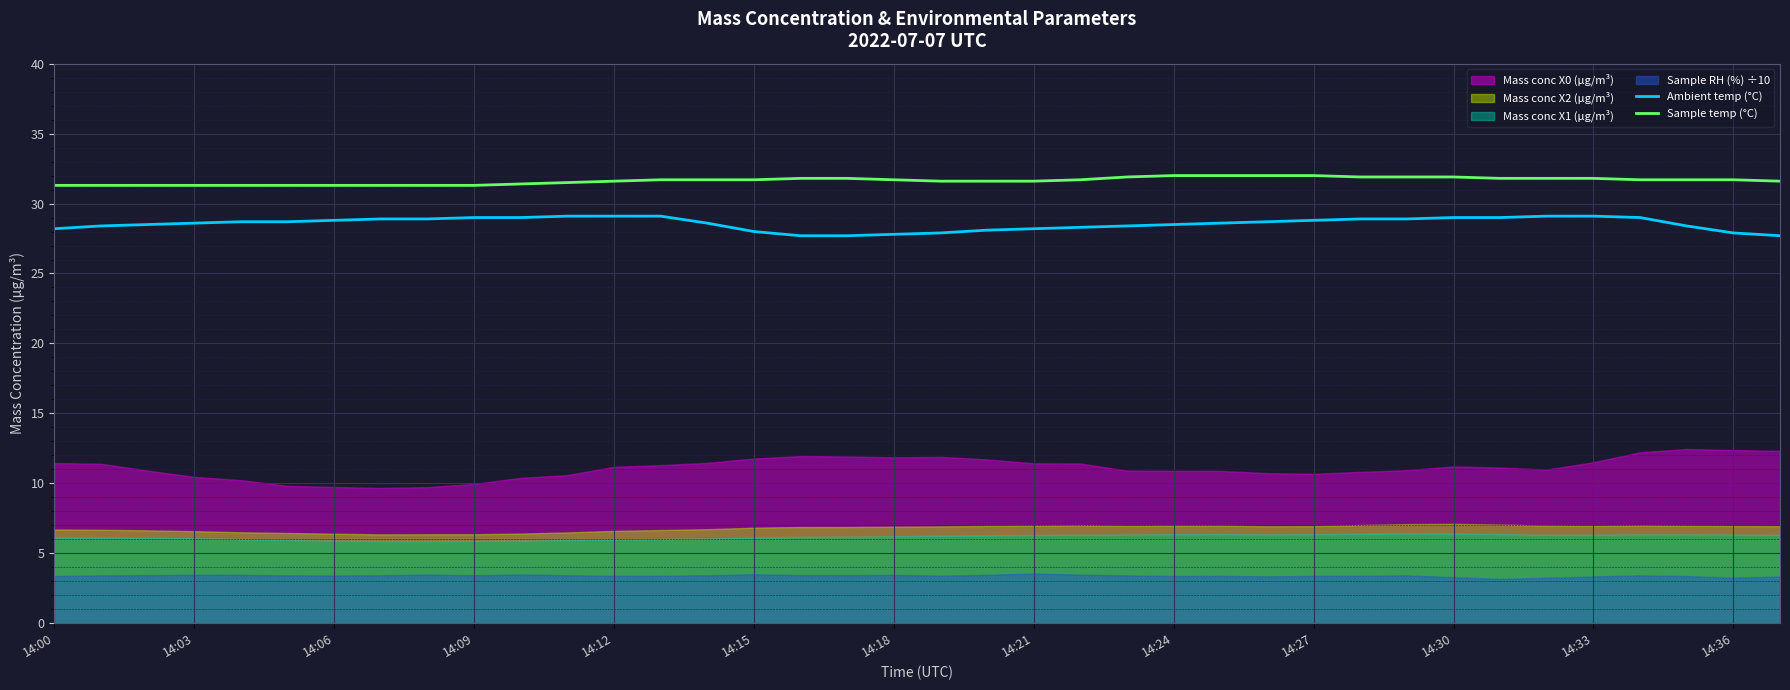

How many values in the Ambient temp (°C) series exceed 28?

31